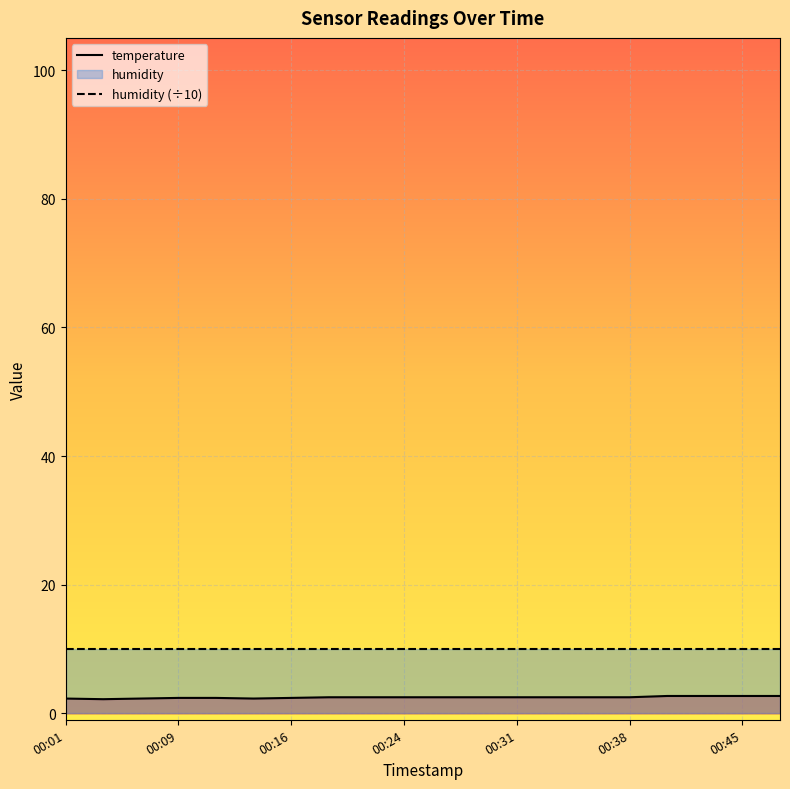

Rank the series by their maximum value, from highest to lowest.

humidity (÷10), temperature